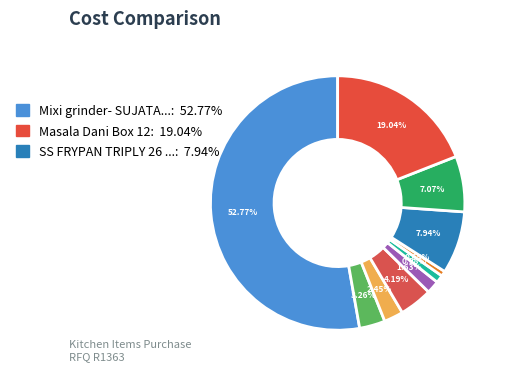

How many segments does this pie chart have?

10